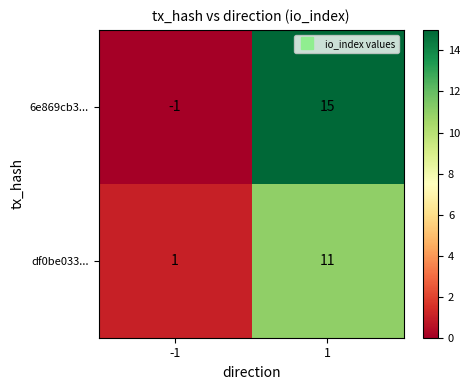

Which series has the widest spread of values?

6e869cb3...